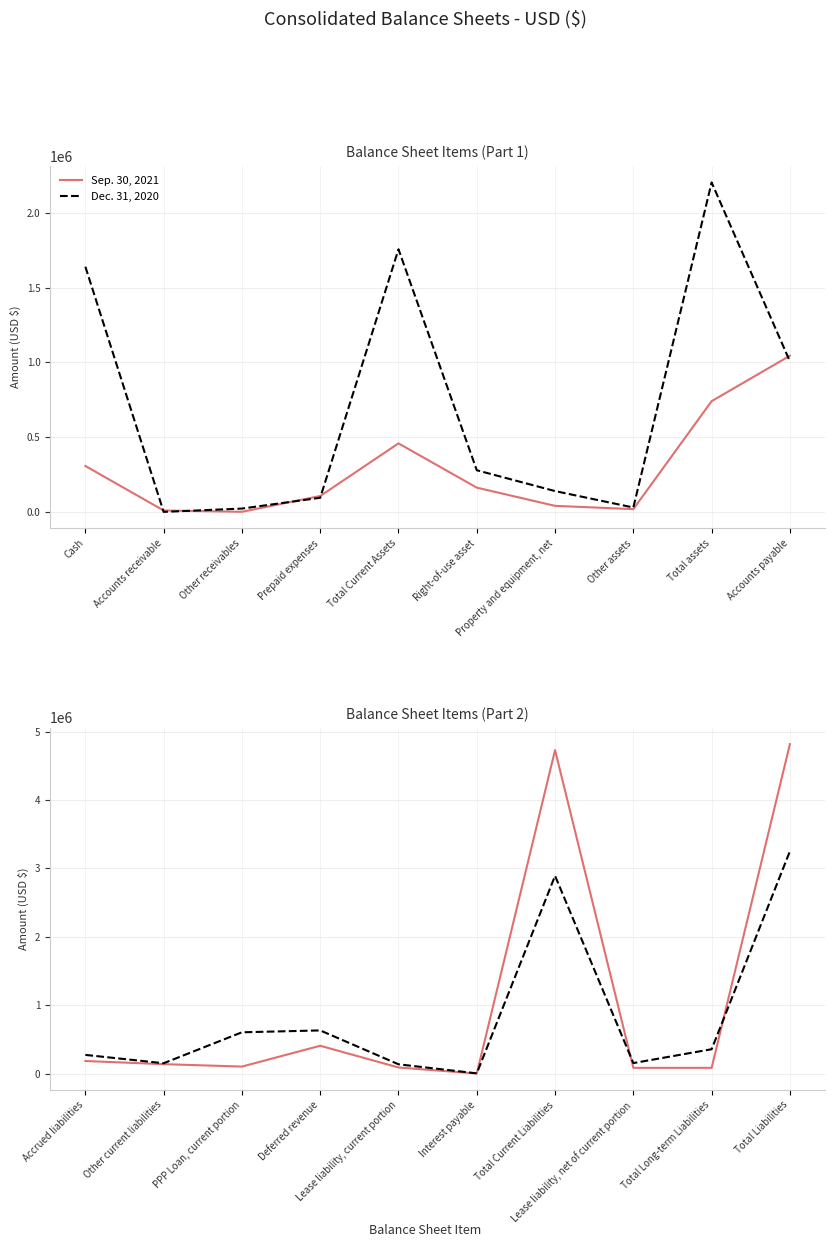

In Sep. 30, 2021, how many points are lower than both neighbors (excluding endpoints)?

2